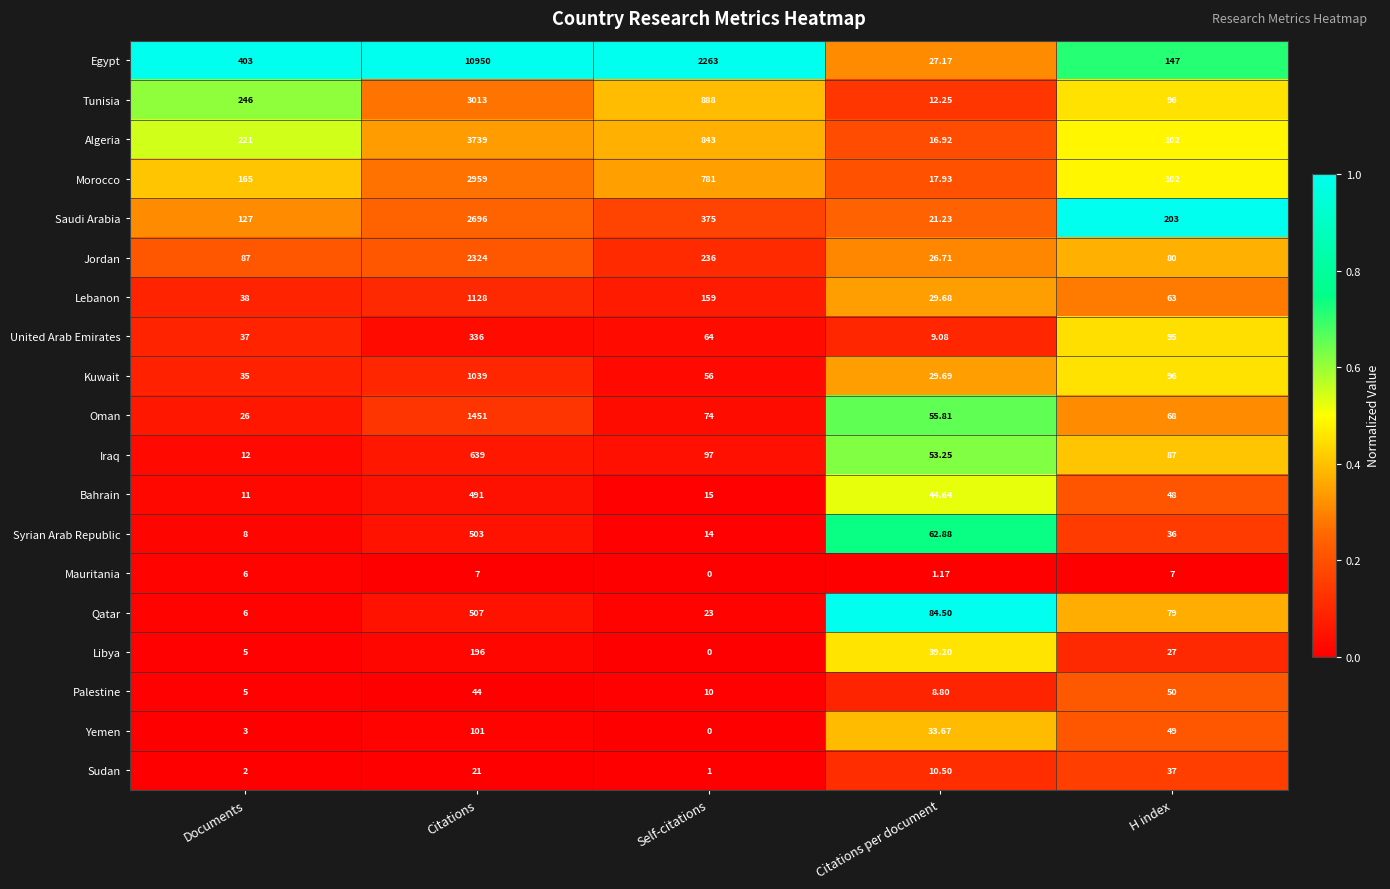

Which category has the lowest value in the United Arab Emirates series?

Citations per document